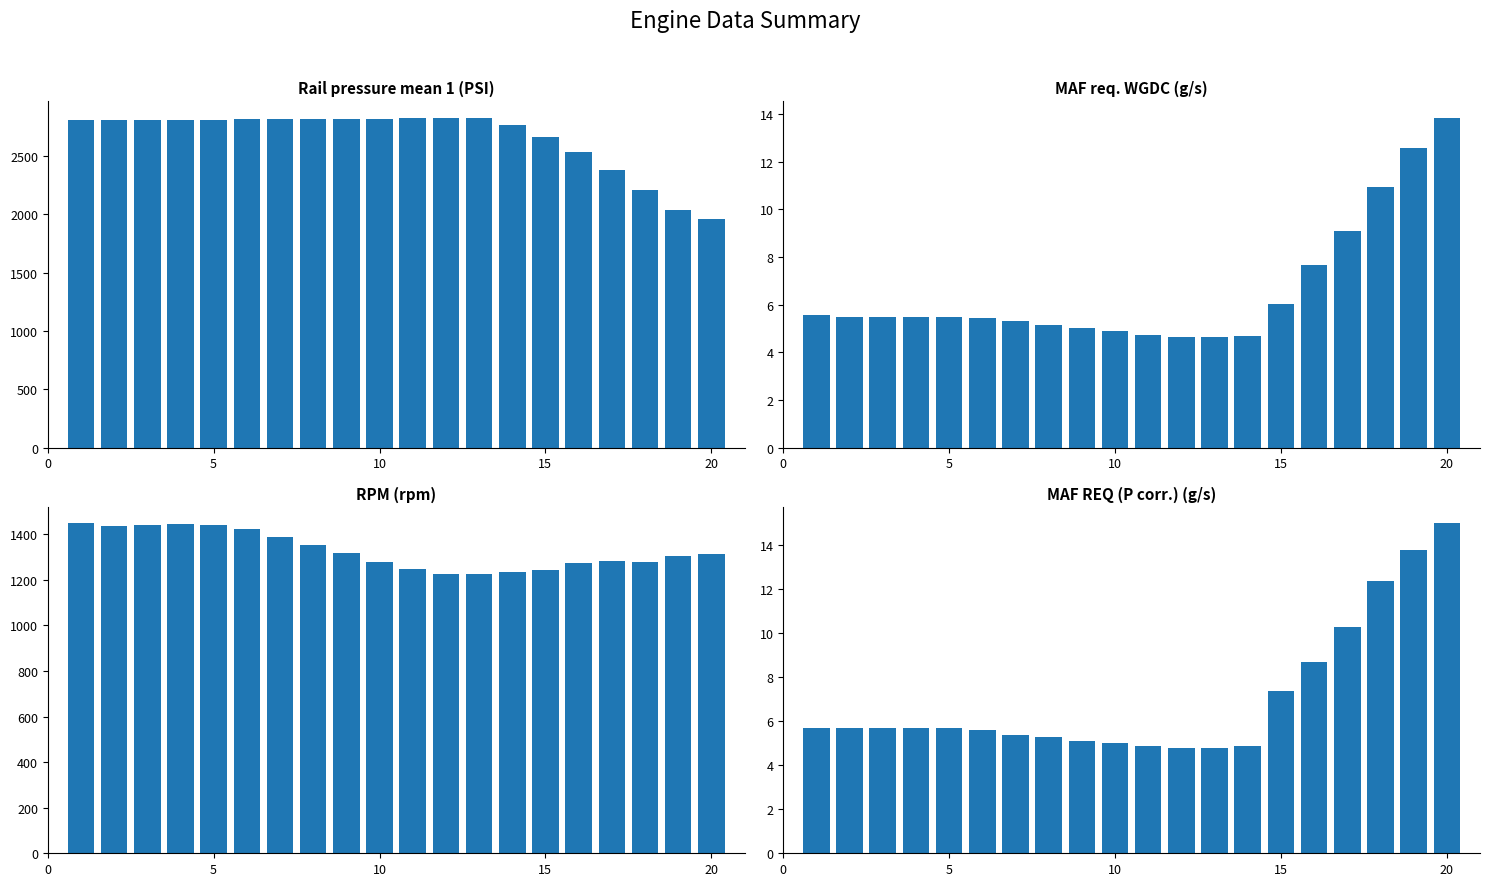

At how many categories does at least one series exceed 786?

20